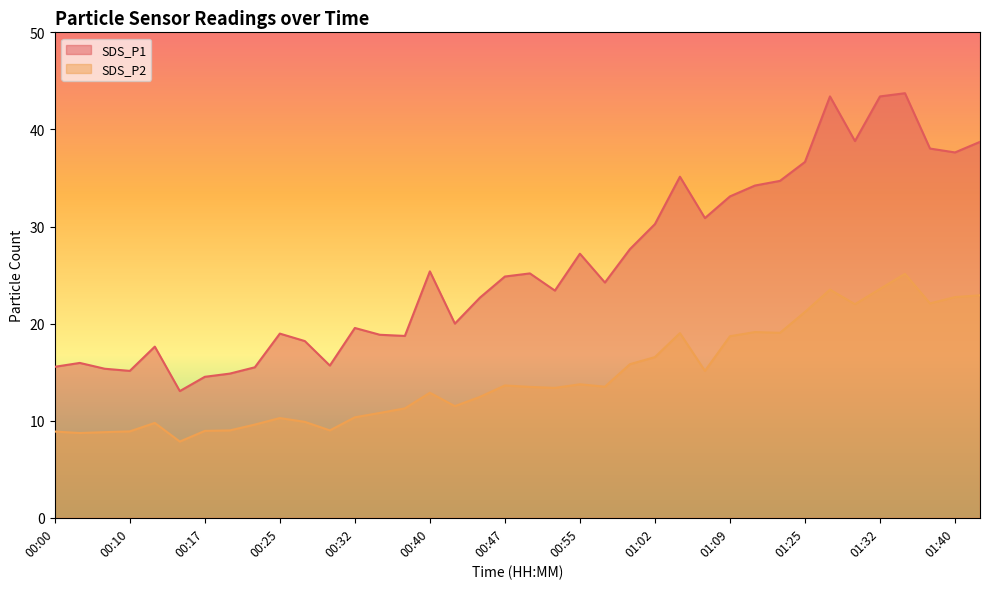

List the labels in order of SDS_P1 value, smallest first.

00:15, 00:17, 00:20, 00:10, 00:08, 00:22, 00:00, 00:30, 00:05, 00:13, 00:27, 00:37, 00:35, 00:25, 00:32, 00:42, 00:45, 00:52, 00:57, 00:47, 00:50, 00:40, 00:55, 01:00, 01:02, 01:07, 01:09, 01:18, 01:20, 01:05, 01:25, 01:40, 01:37, 01:42, 01:30, 01:27, 01:32, 01:35